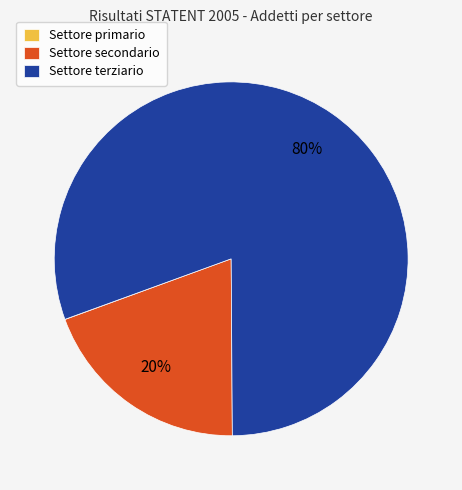

What is the largest slice in the pie chart?

Settore terziario